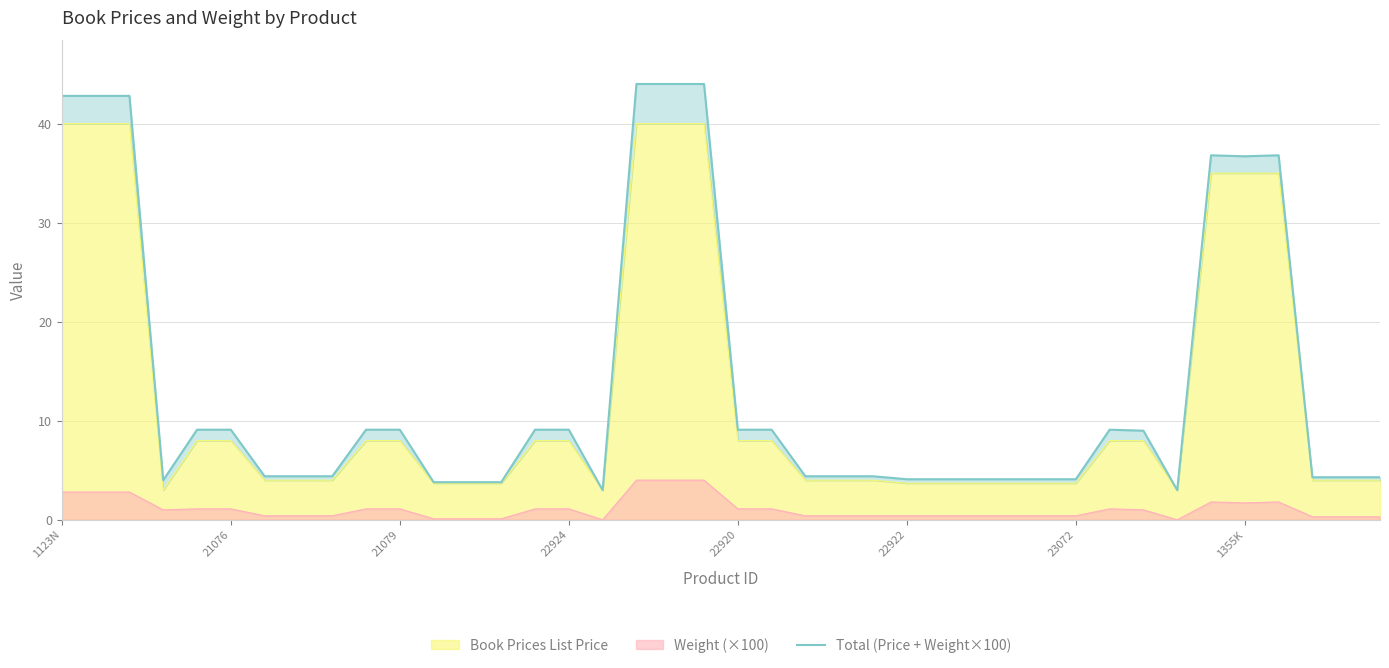

At which category does the chart reach its peak across all series?

17